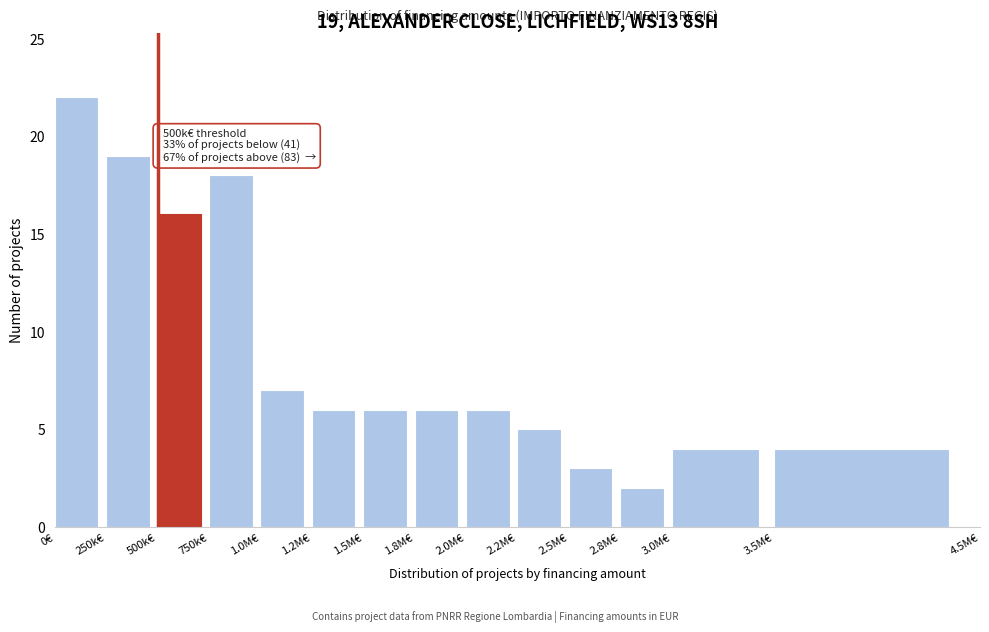

Reading left to right, list all the values displayed in this chart.

0€=22	250k€=19	500k€=16	750k€=18	1.0M€=7	1.2M€=6	1.5M€=6	1.8M€=6	2.0M€=6	2.2M€=5	2.5M€=3	2.8M€=2	3.0M€=4	3.5M€=4